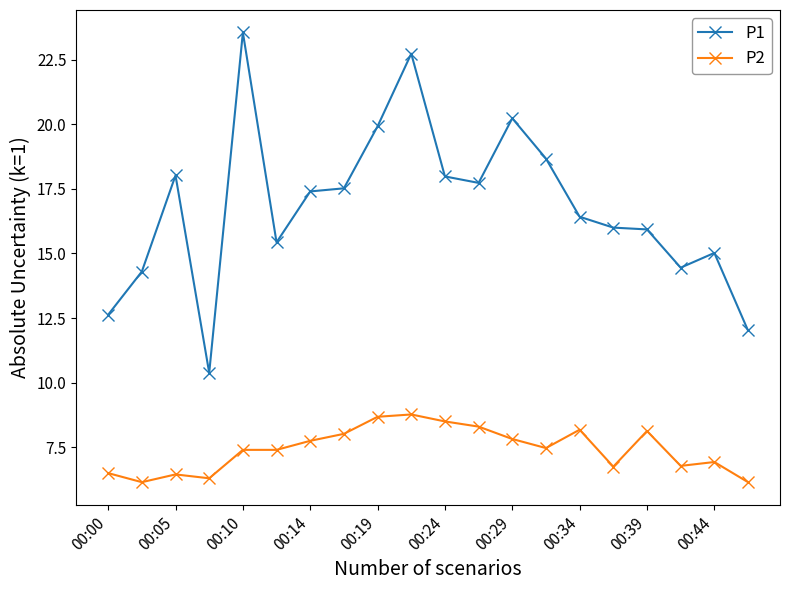

What is the greatest value displayed?

23.6